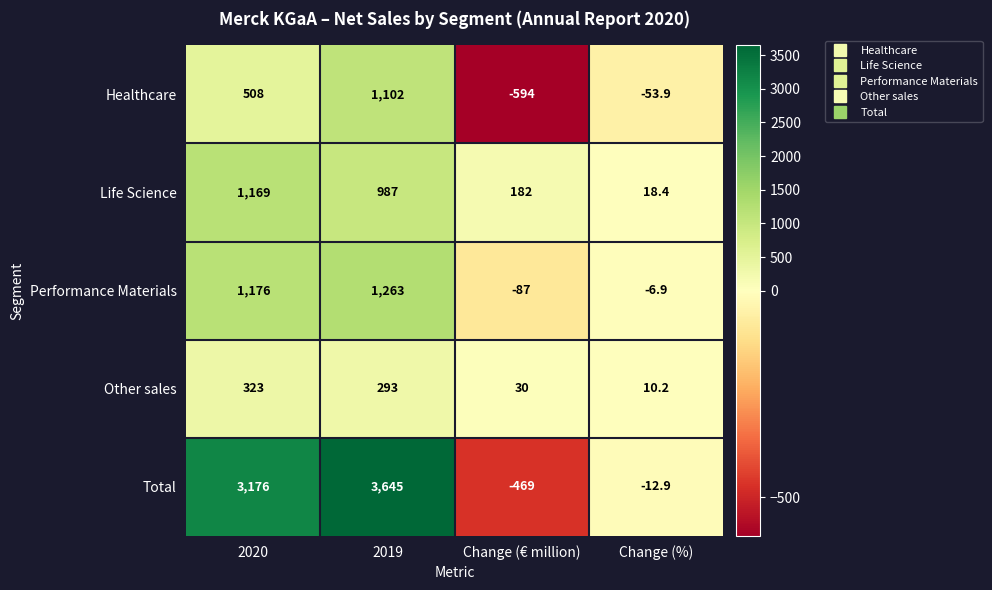

Which category has the lowest value across all series?

Change (€ million)